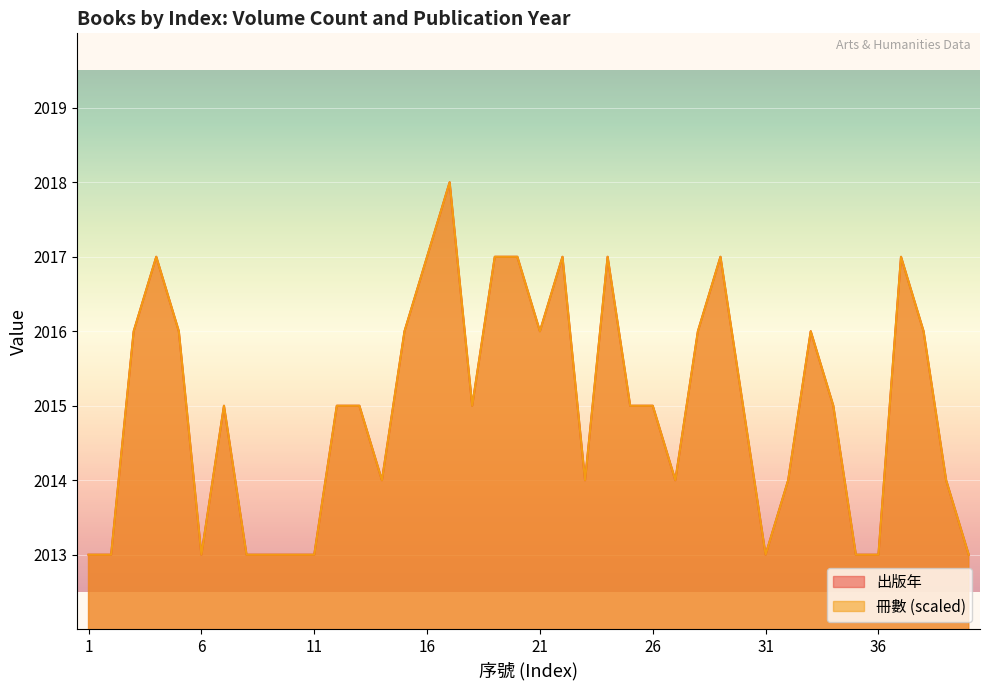

Reading left to right, extract all data points from this chart.

2013	2013	2016	2017	2016	2013	2015	2013	2013	2013	2013	2015	2015	2014	2016	2017	2018	2015	2017	2017	2016	2017	2014	2017	2015	2015	2014	2016	2017	2015	2013	2014	2016	2015	2013	2013	2017	2016	2014	2013